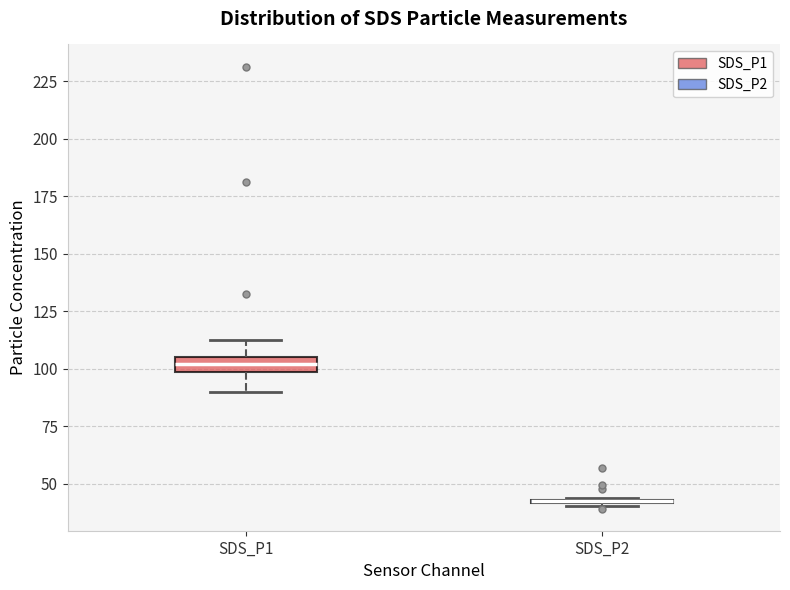

Where is the lower edge of the box for SDS_P2 on the y-axis? The values are not printed on the chart, so give them approximately, as read against the axis.

40